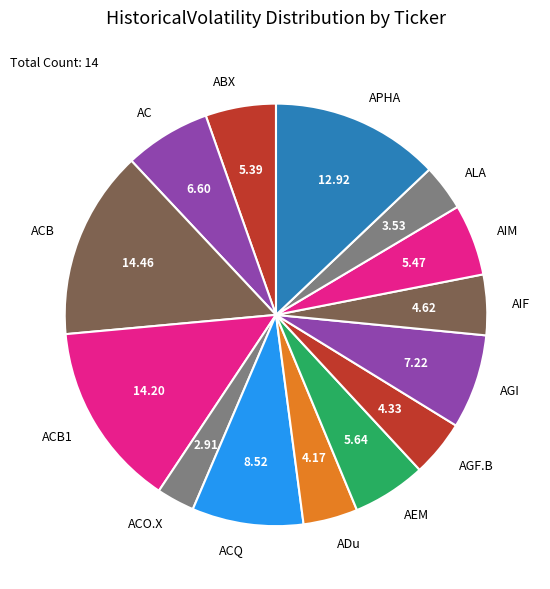

Is the sum of ACB1 and ACO.X greater than half?

No